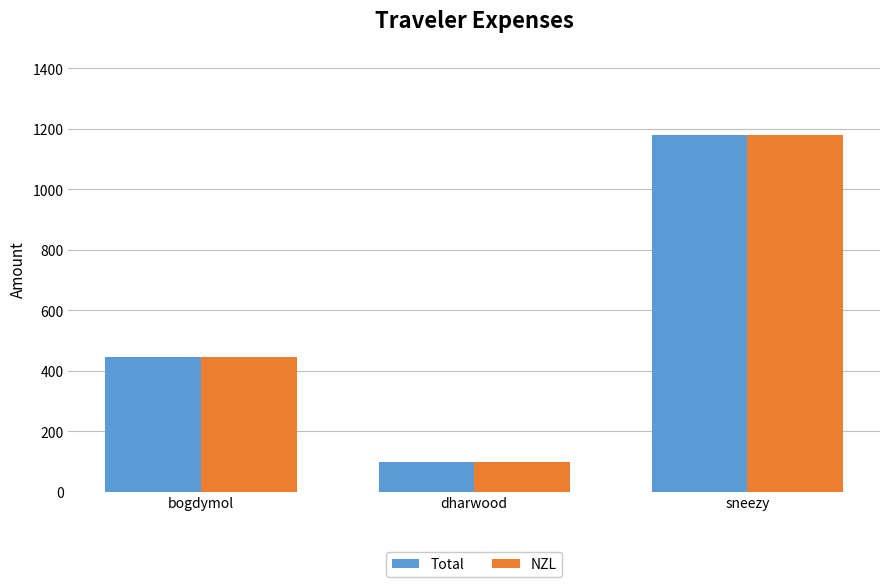

At which category is the sum across all series the highest?

sneezy